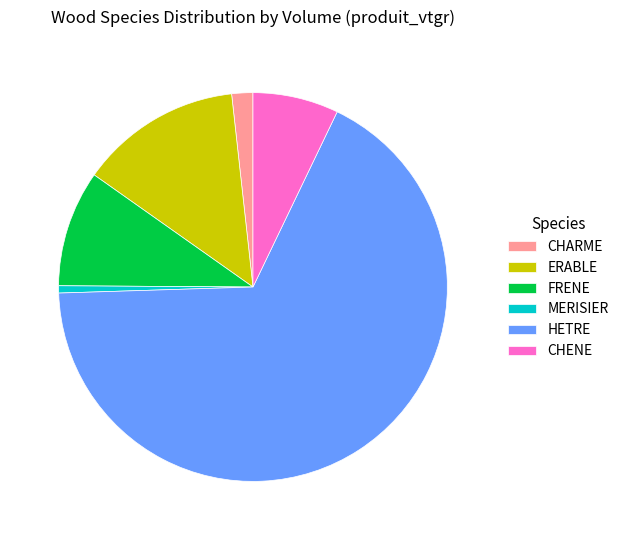

Which category has the smallest portion of the pie?

MERISIER